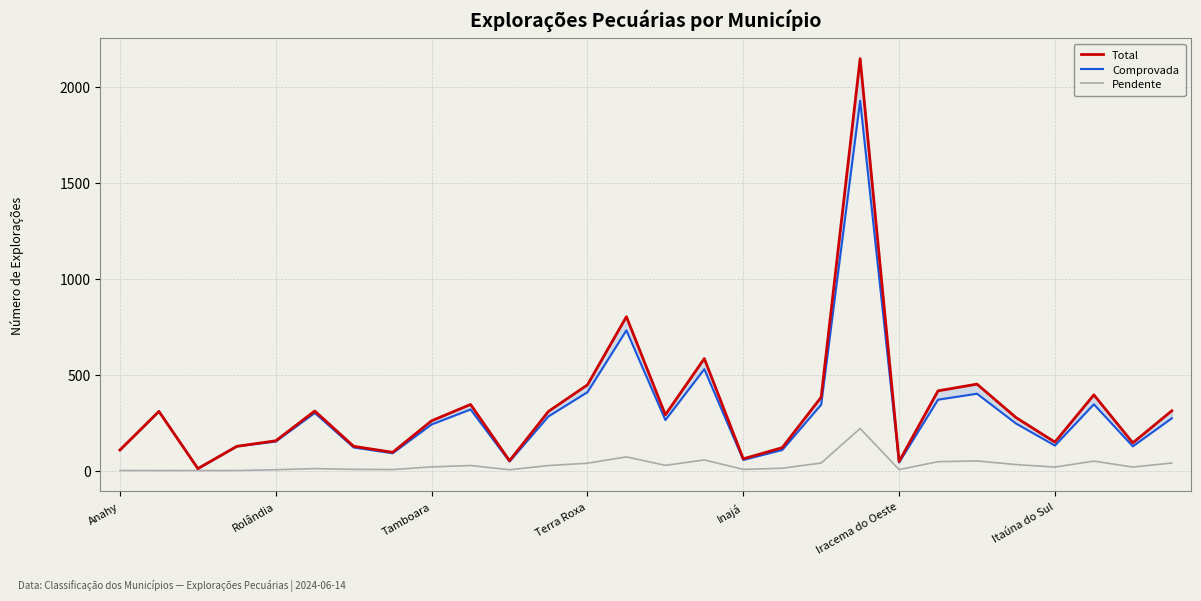

True or false: Comprovada and Pendente cross at least once.

False